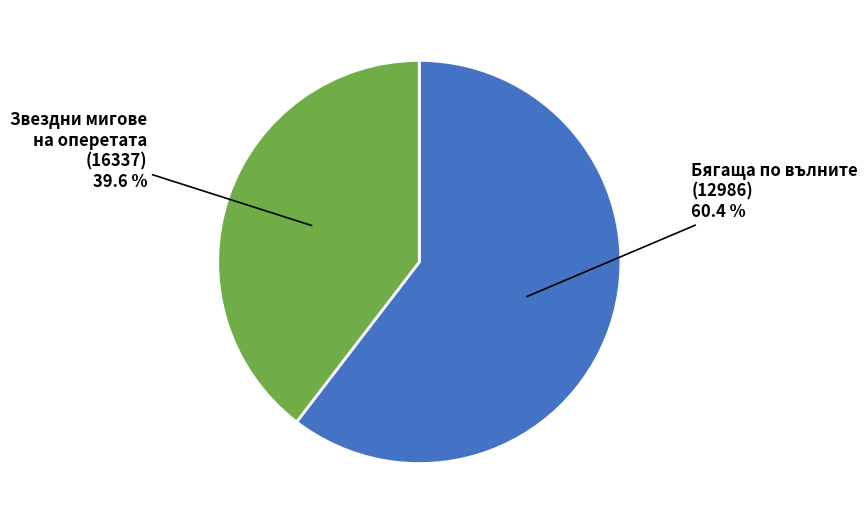

Does any single category account for the majority?

Yes